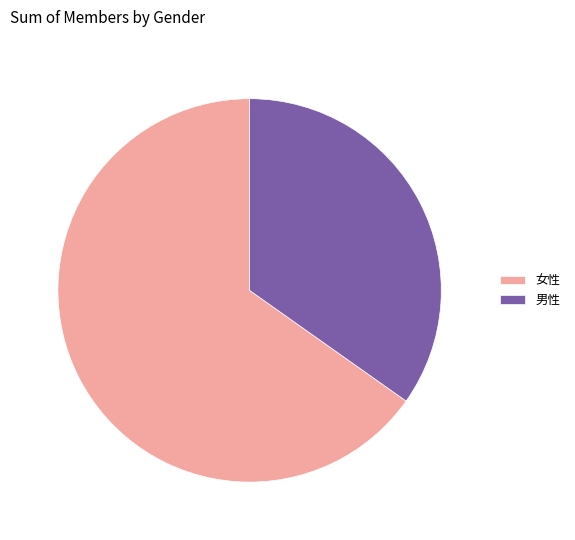

Count the number of slices in the pie.

2